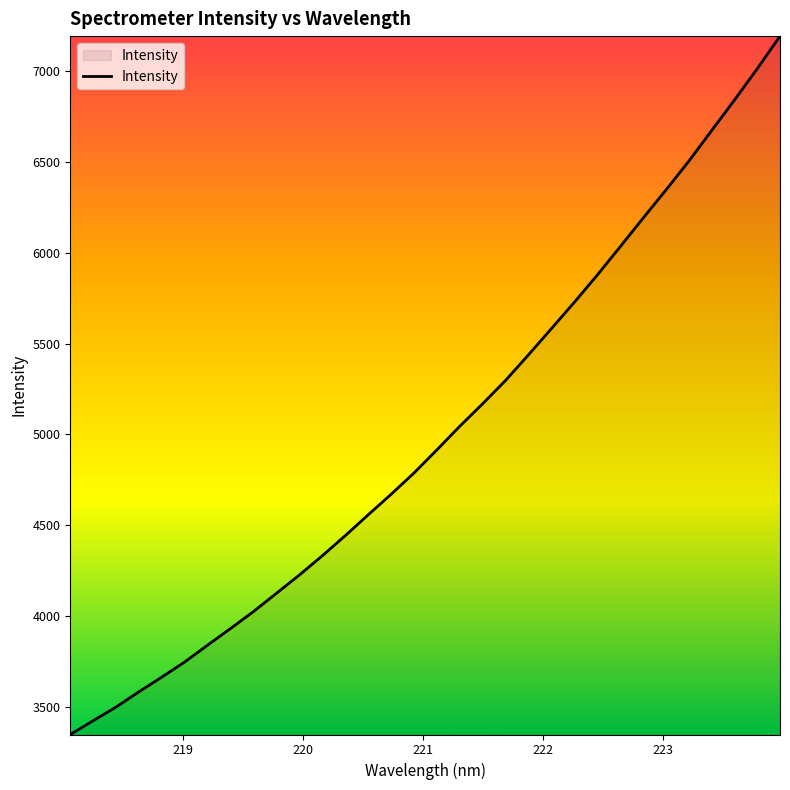

What is the smallest value displayed?

3349.1